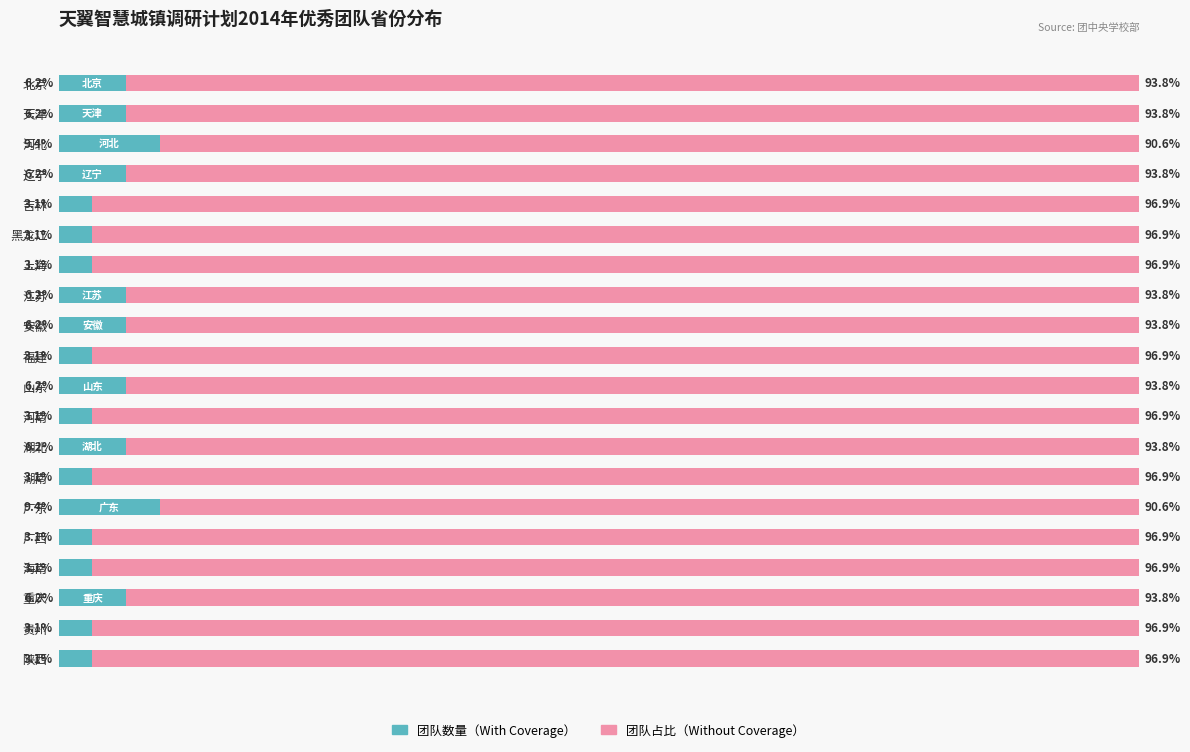

Count the number of data series in this chart.

2